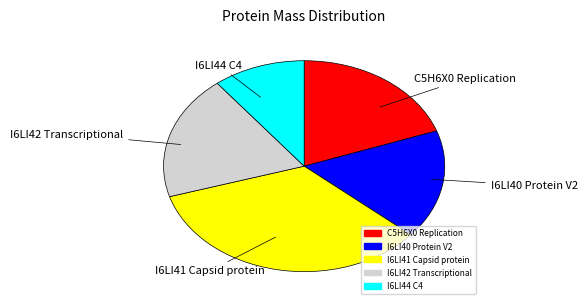

Is the sum of C5H6X0 Replication and I6LI41 Capsid protein greater than half?

Yes